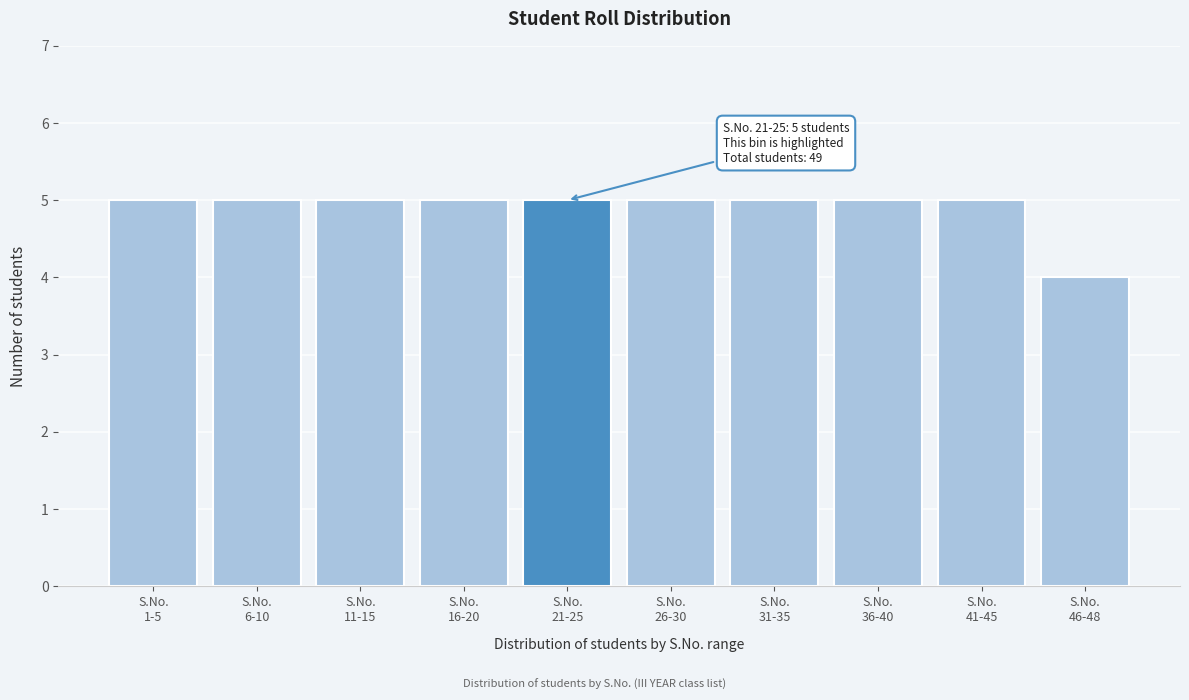

Reading left to right, extract all data points from this chart.

5	5	5	5	5	5	5	5	5	4